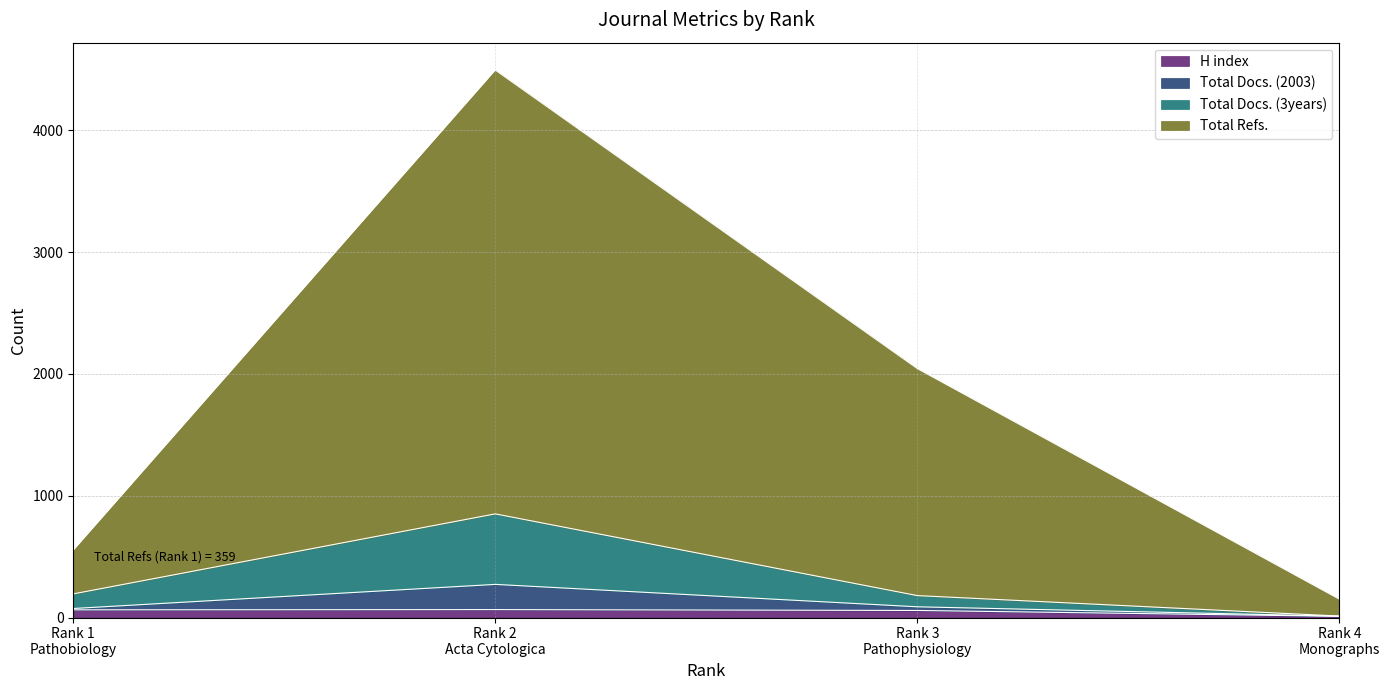

What is the spread (max minus min) of values at Rank 3
Pathophysiology?

1986